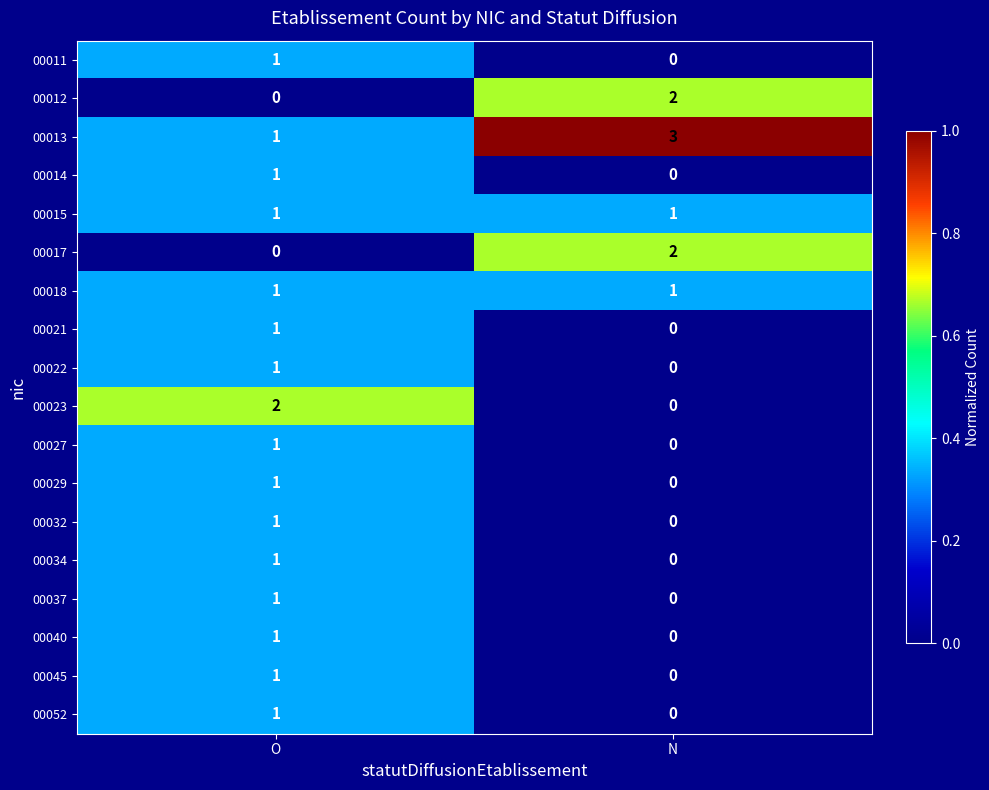

True or false: 00034 has a value of 1 at O.

True